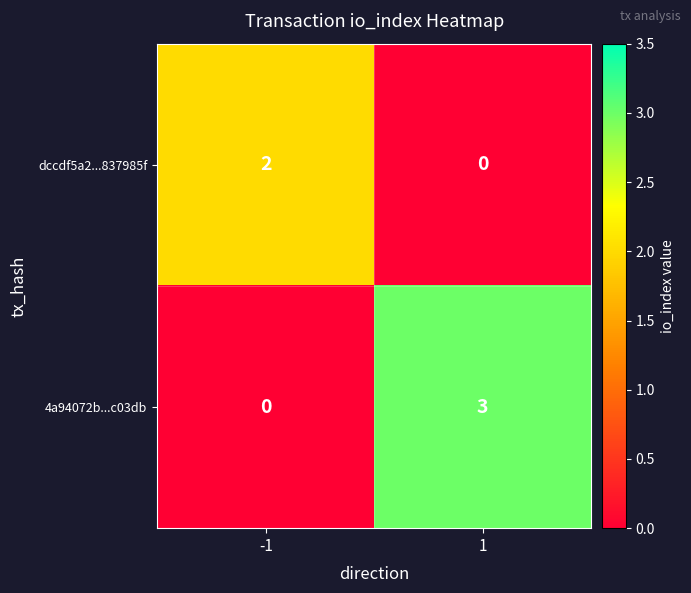

Is the value of dccdf5a2...837985f at -1 greater than the value of 4a94072b...c03db at -1?

Yes